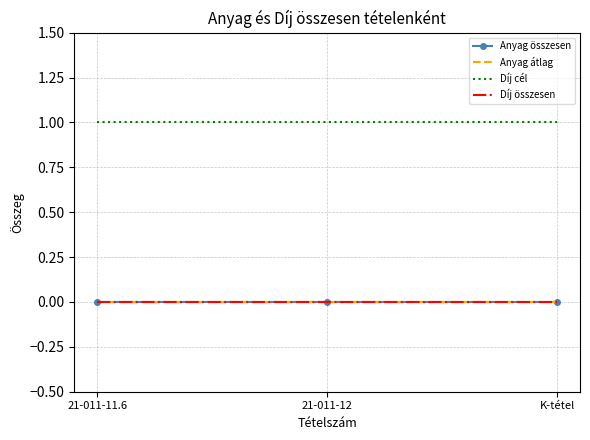

How many lines are shown in the chart?

4